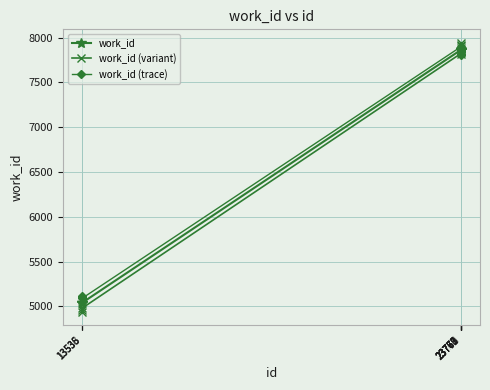

What is the difference between the maximum and second lowest values in the work_id series?

2825